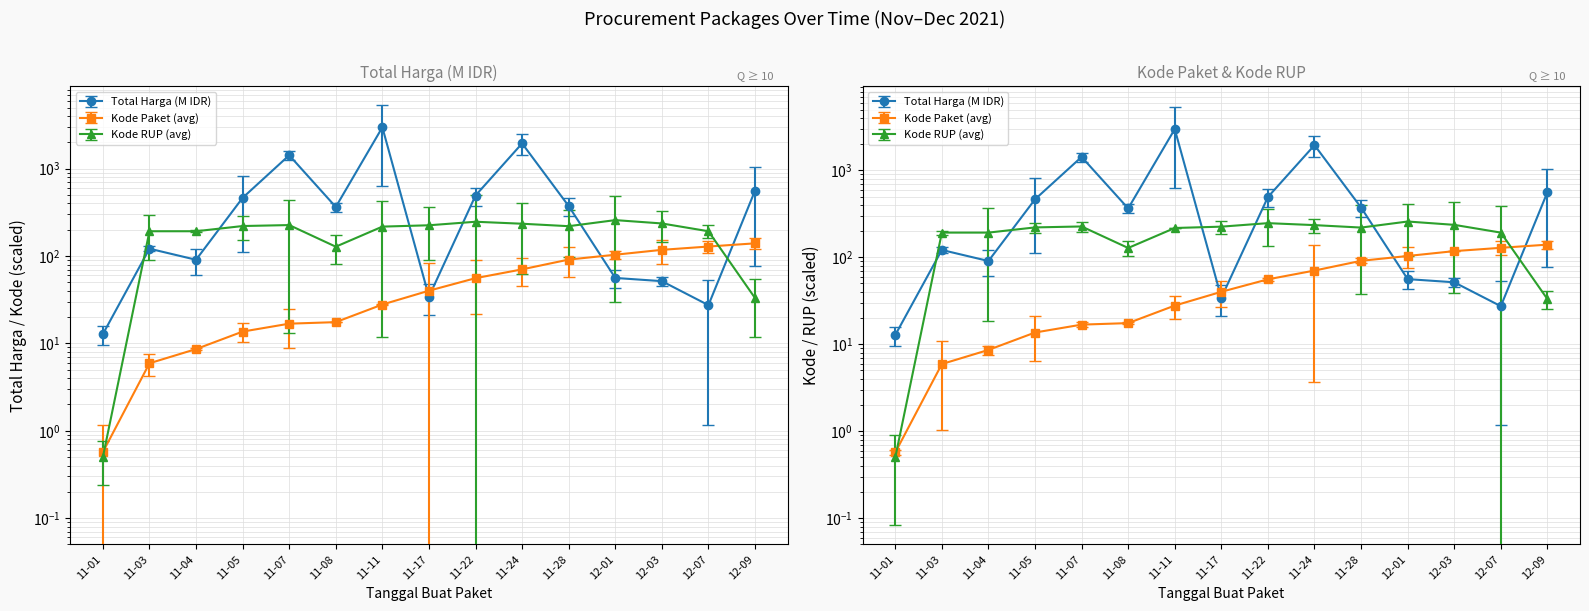

Which category has the highest value across all series?

11-11